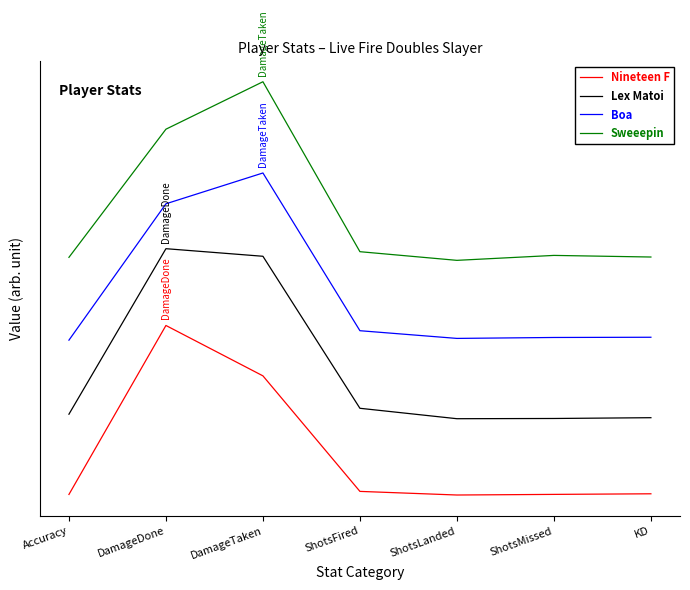

Which series changed the most between ShotsLanded and KD?

Sweeepin